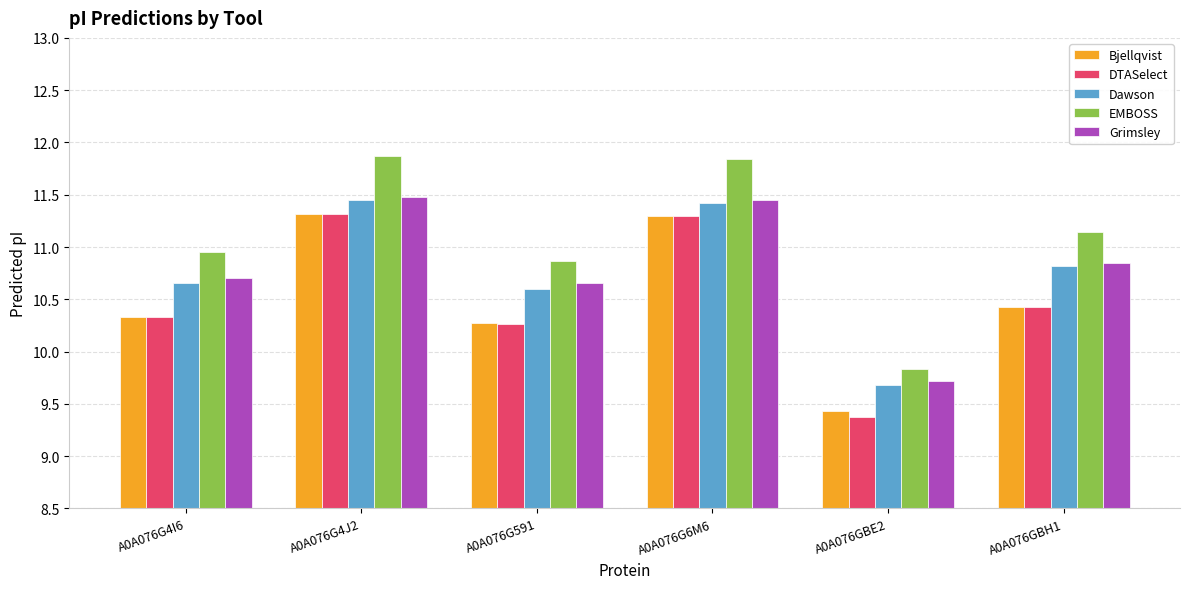

Count the Bjellqvist values in the range 10 to 11.

3